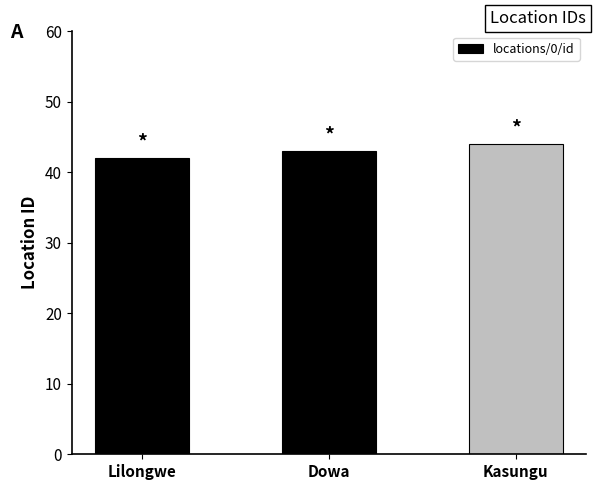

Rank the categories by value from highest to lowest.

Kasungu, Dowa, Lilongwe